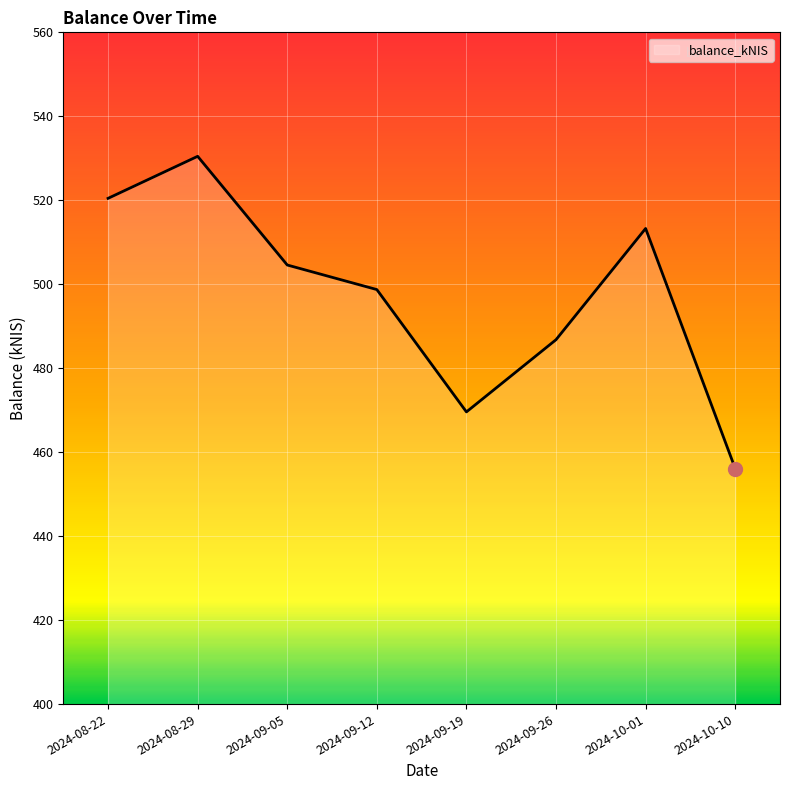

What is the approximate value at 2024-09-26?

486.8